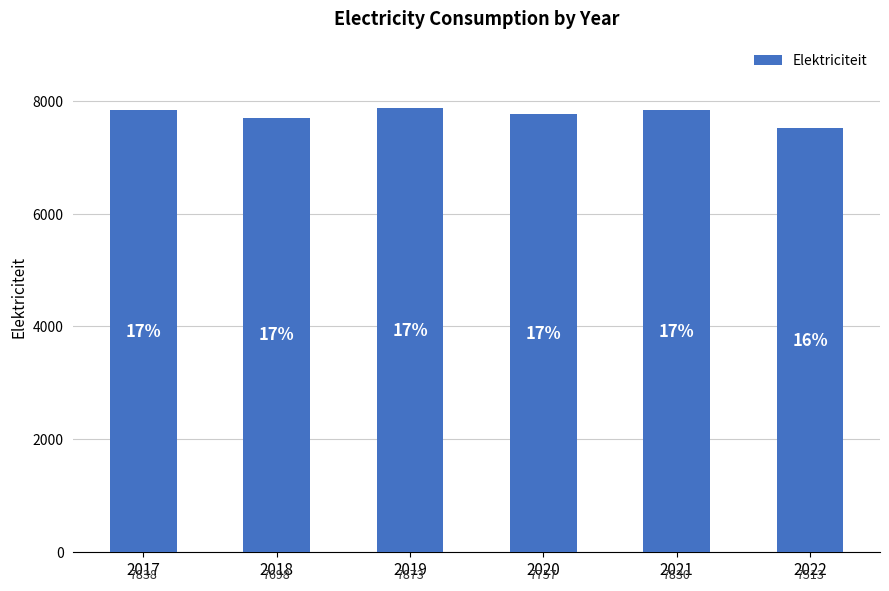

What is the average value?

7752